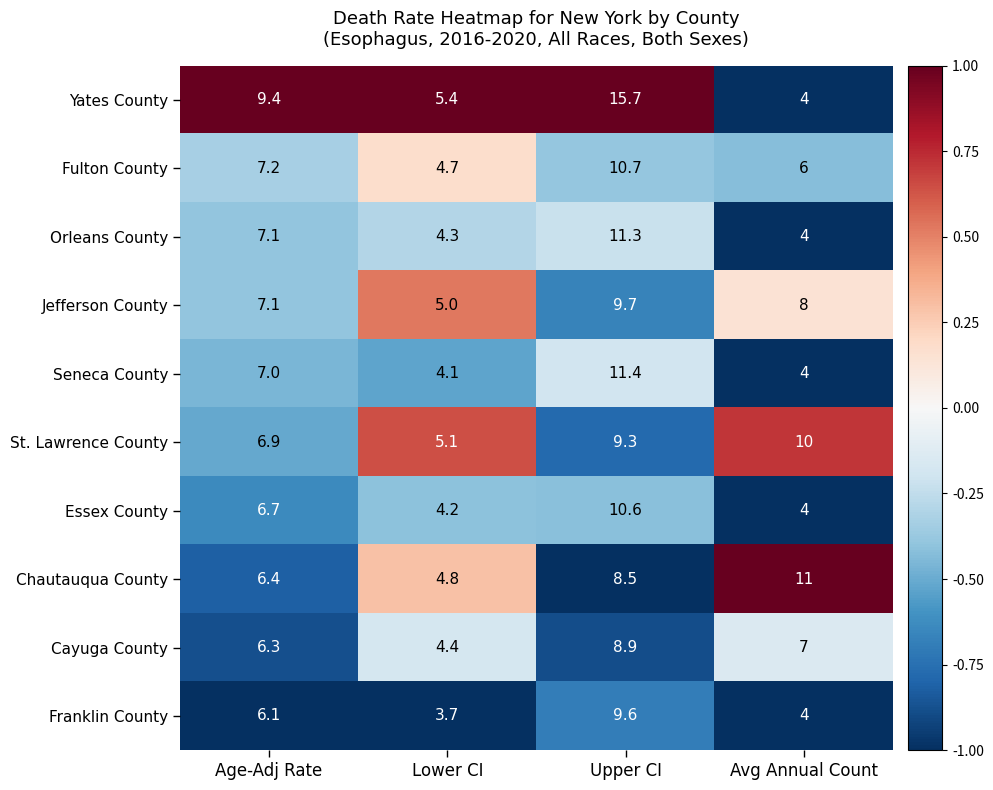

What is the difference between the maximum and minimum values in the Jefferson County series?

4.7